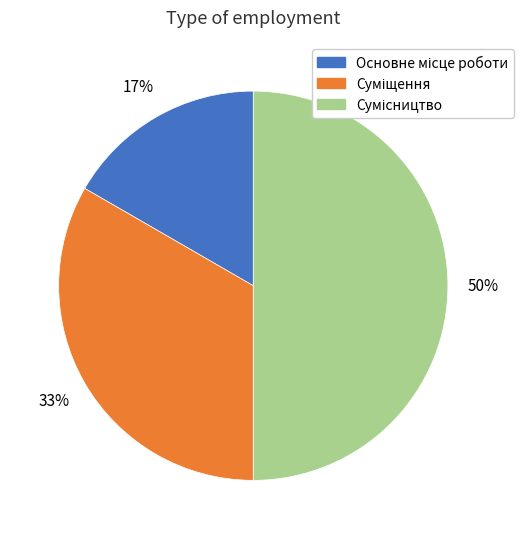

To the nearest percent, what is the difference between the largest and smallest slice percentages?

33%